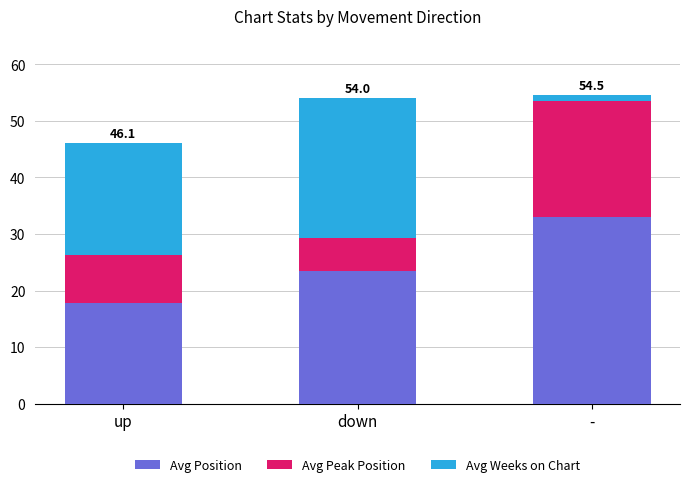

Is it true that Avg Position equals 12.9 at -?

False